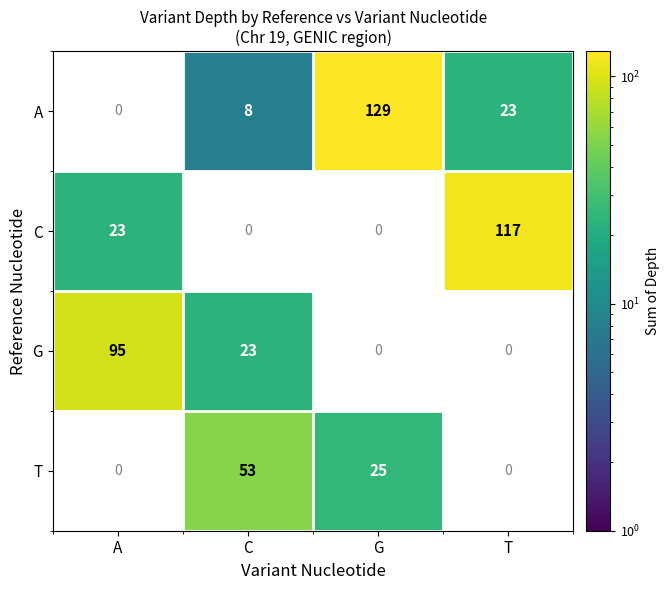

The value of T at G is 44. True or false?

False